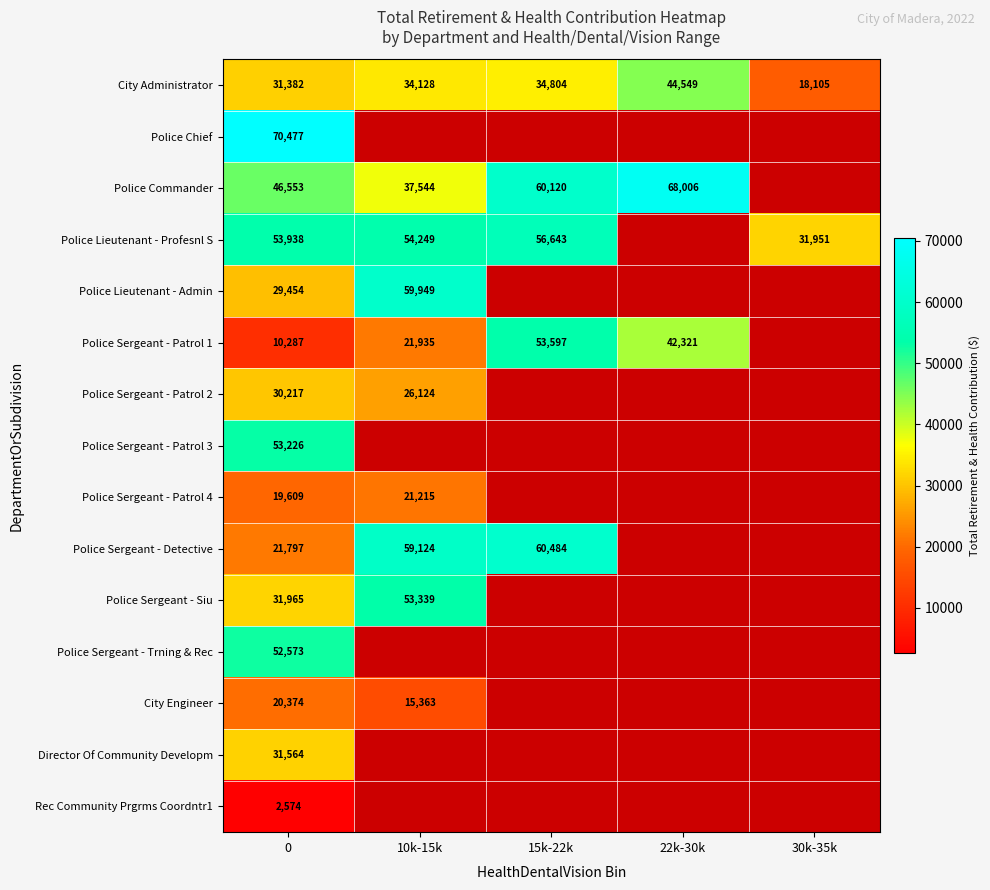

What is the minimum value shown in the chart?

2574.0